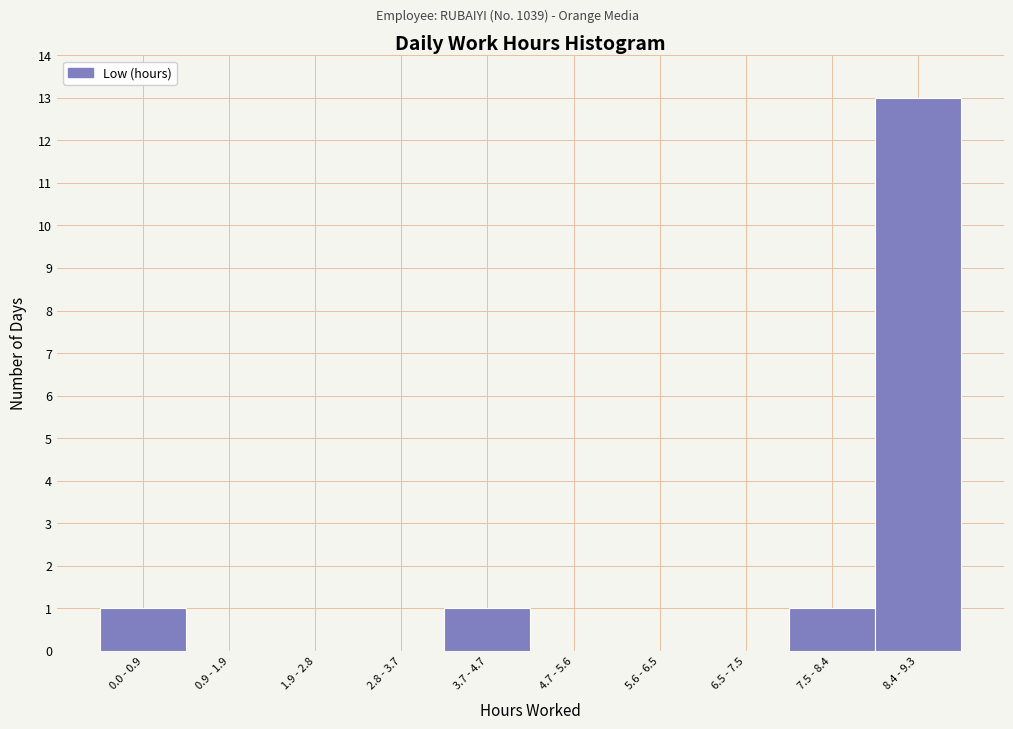

Reading right to left, list all the values displayed in this chart.

8.4 - 9.3=13	7.5 - 8.4=1	6.5 - 7.5=0	5.6 - 6.5=0	4.7 - 5.6=0	3.7 - 4.7=1	2.8 - 3.7=0	1.9 - 2.8=0	0.9 - 1.9=0	0.0 - 0.9=1